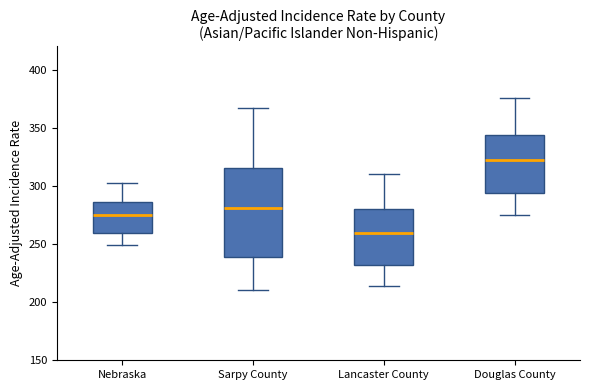

Where is the upper edge of the box for Douglas County on the y-axis? The values are not printed on the chart, so give them approximately, as read against the axis.

345